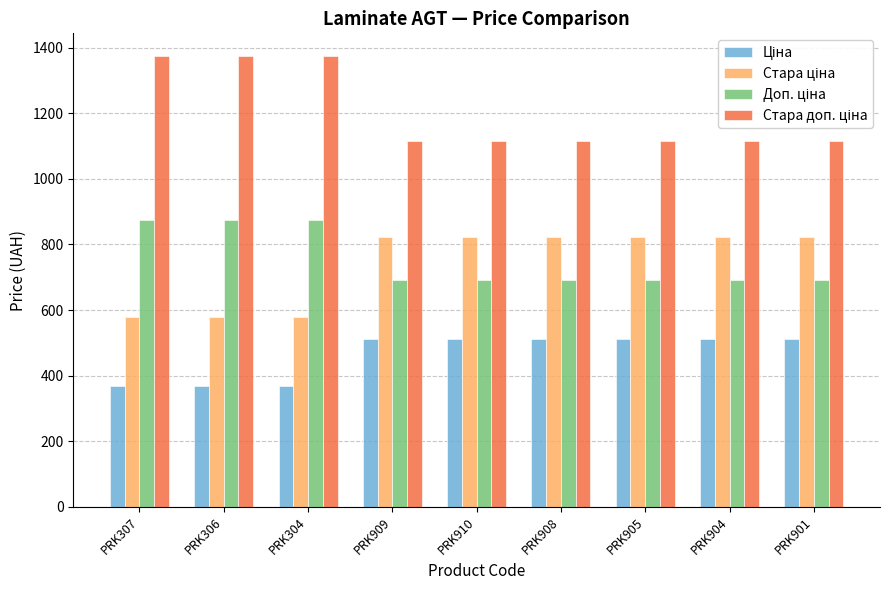

What is the difference between the highest and lowest values at PRK910?

605.9